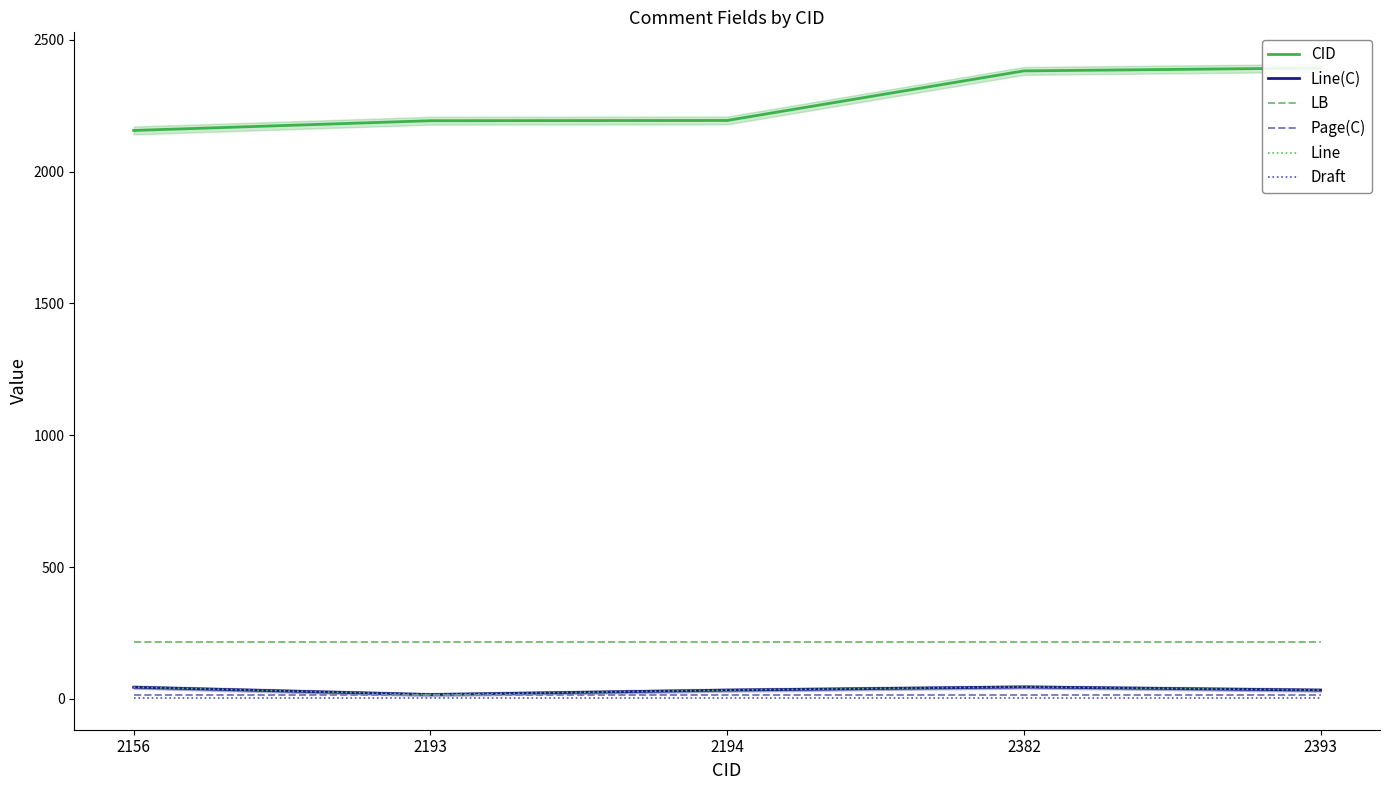

Is the value of Page(C) at 2156 greater than the value of Draft at 2156?

Yes